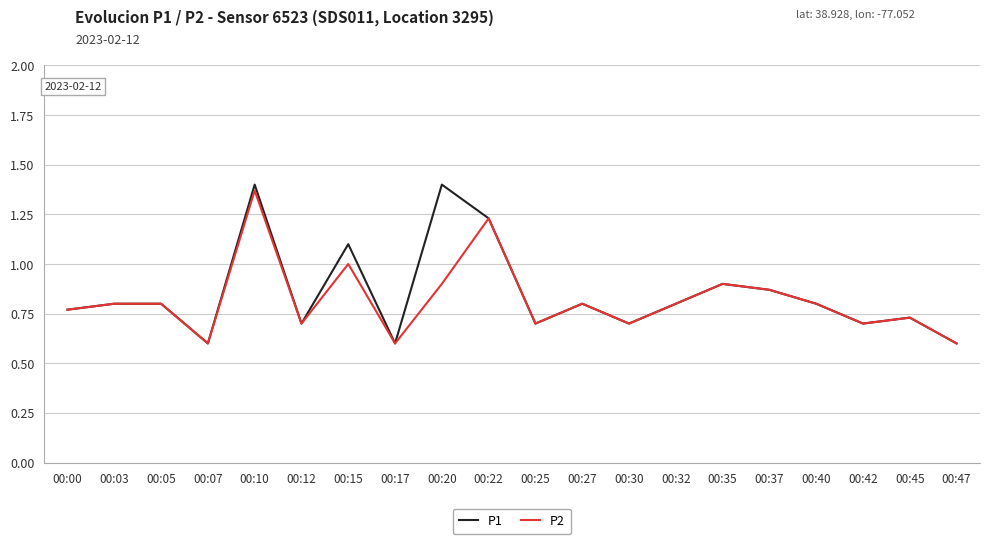

Which series has the widest spread of values?

P1